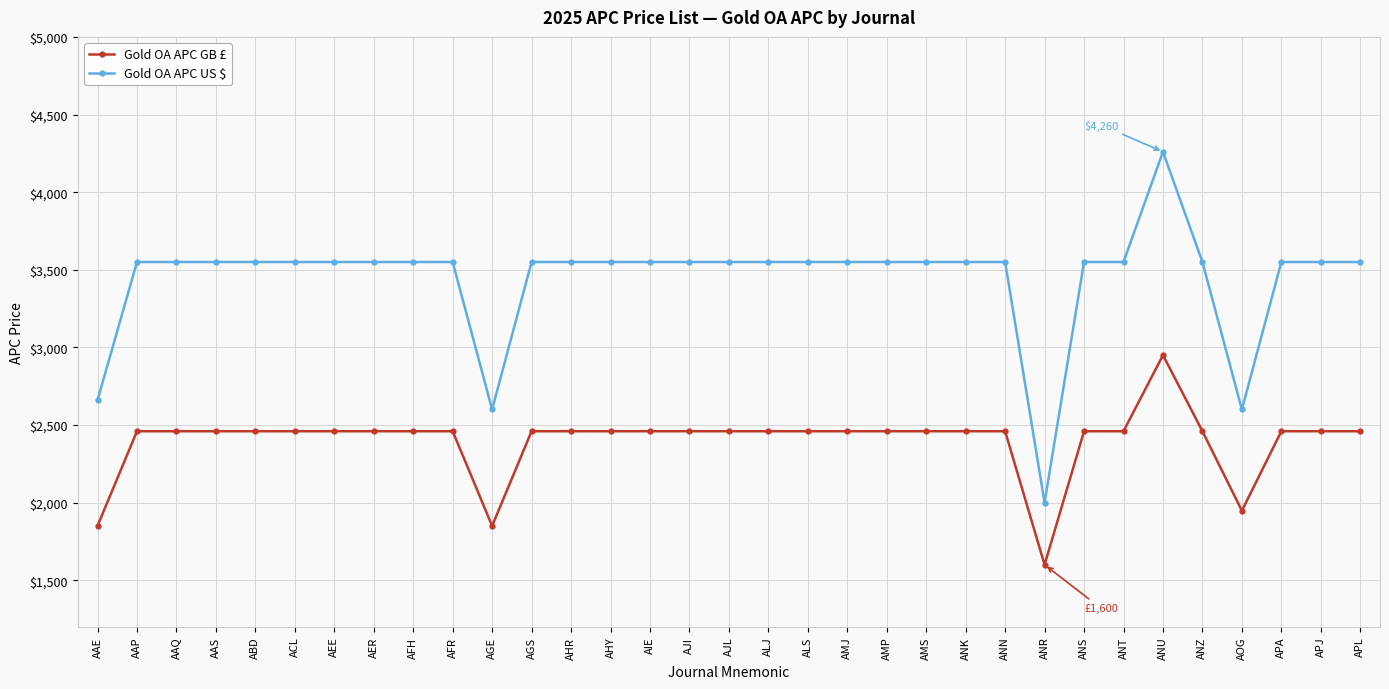

What is the difference between the second highest and minimum values in the Gold OA APC GB £ series?

860